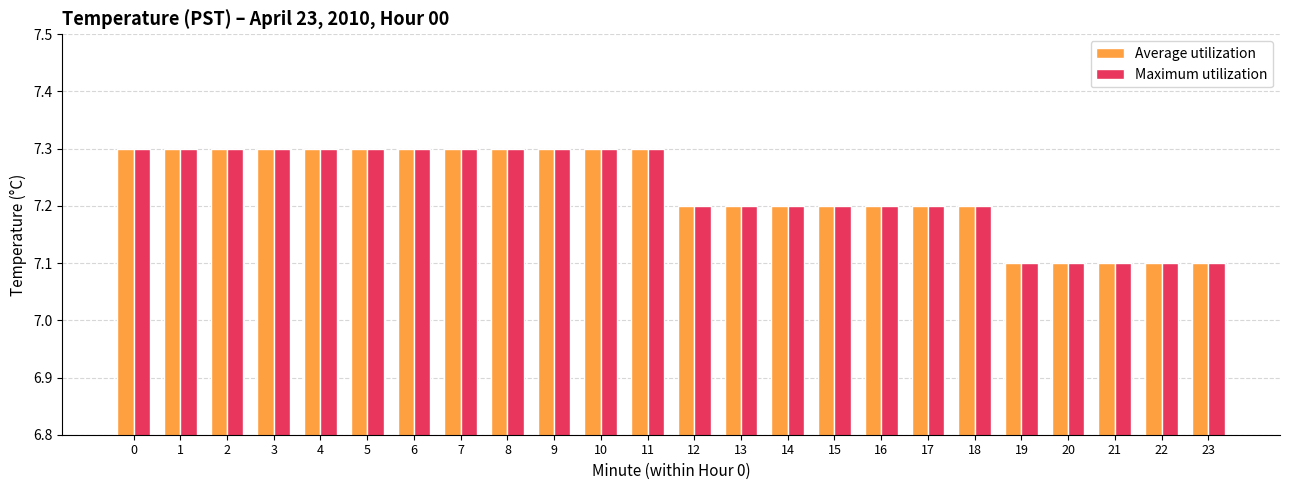

What is the sum of all Average utilization values?

173.5